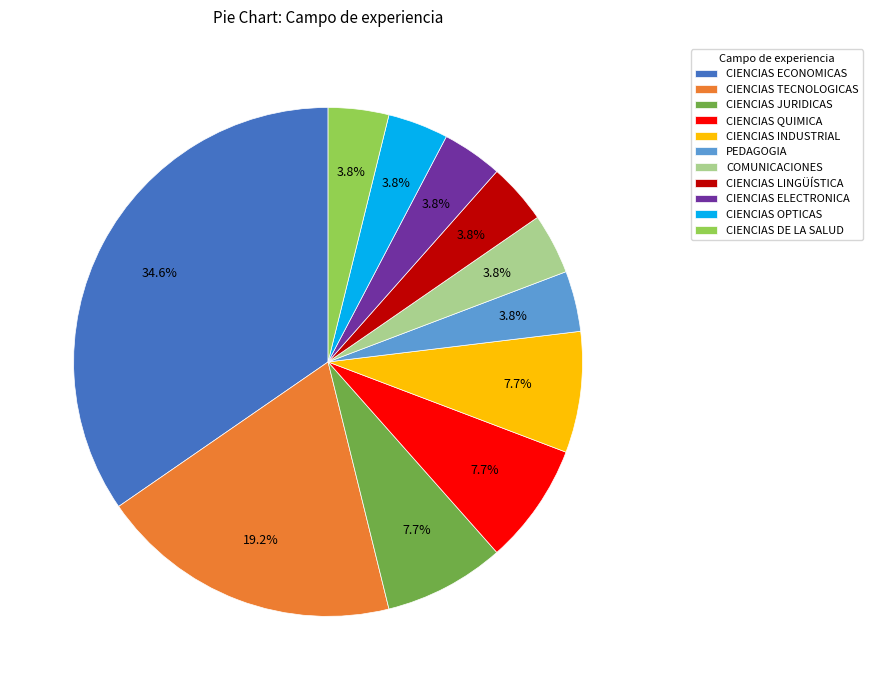

What percentage do CIENCIAS QUIMICA and COMUNICACIONES together represent?

11.5%